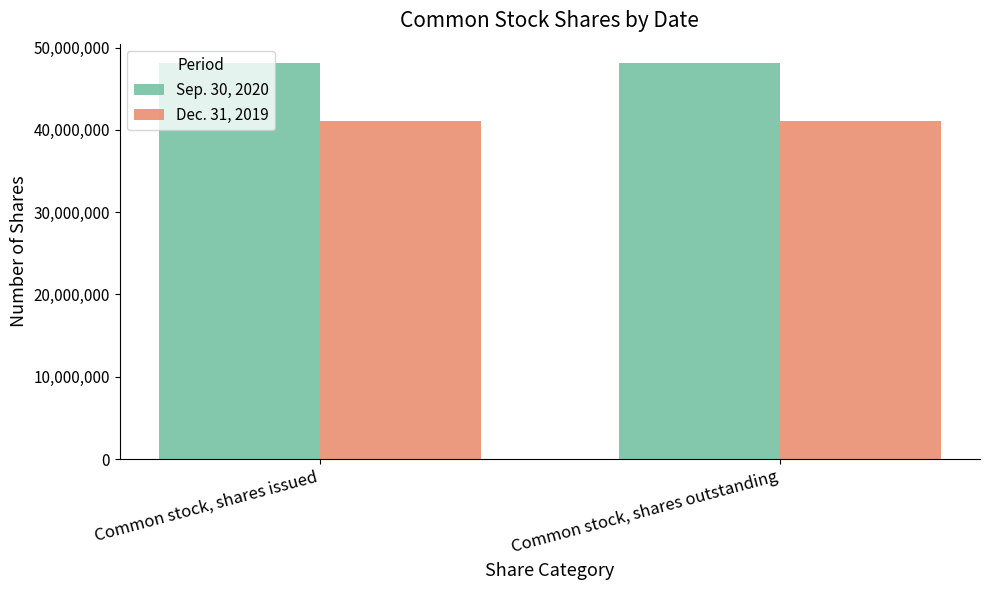

At how many categories does at least one series exceed 45845205?

2